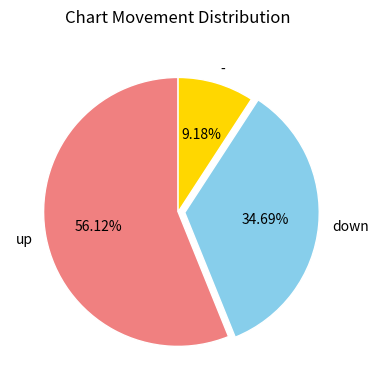

To the nearest percent, what percentage of the pie is -?

9%